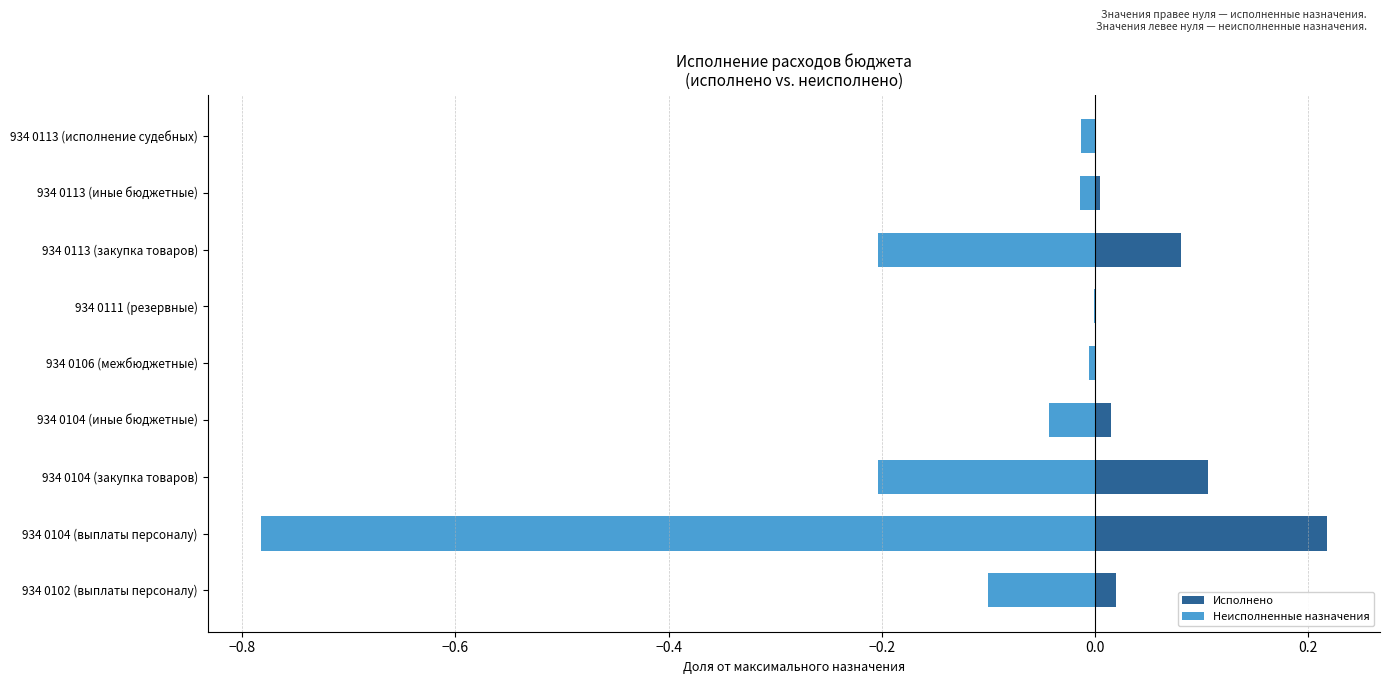

List the series in order of their overall mean, lowest first.

Неисполненные назначения, Исполнено